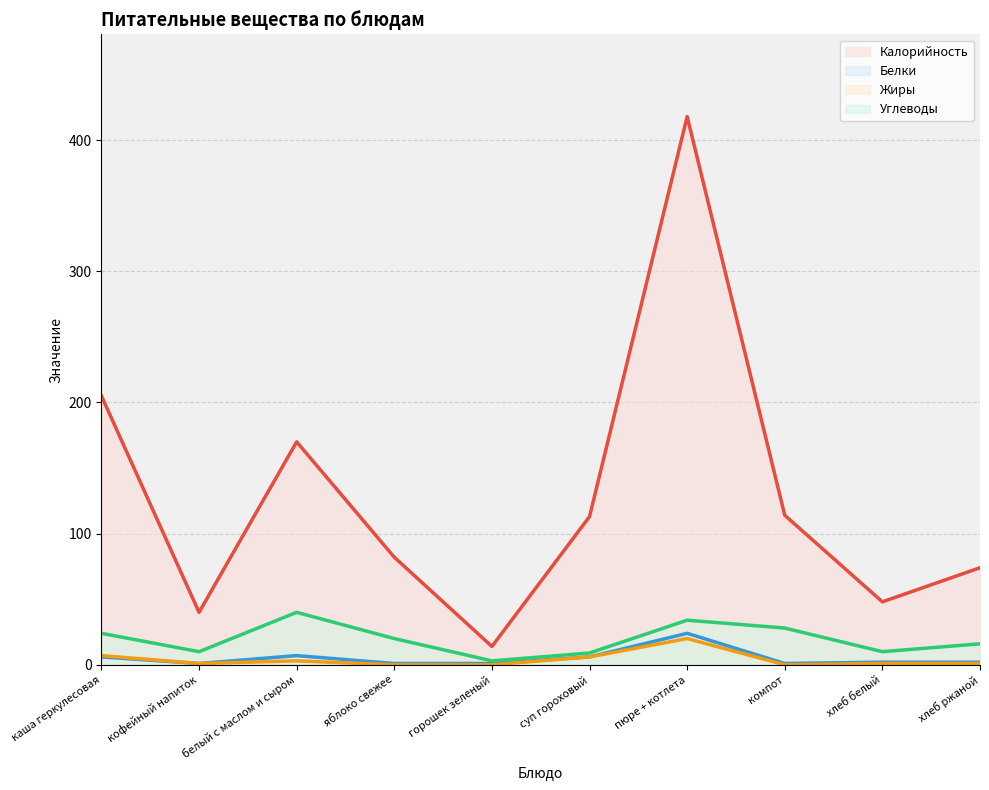

What is the total value across all series at горошек зеленый?

18